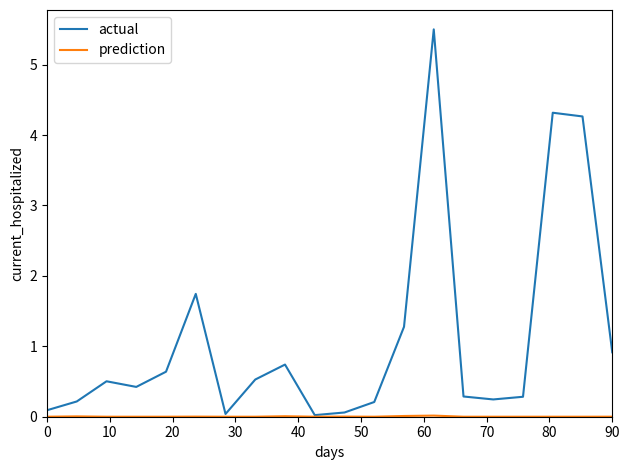

Count the number of categories in the chart.

20